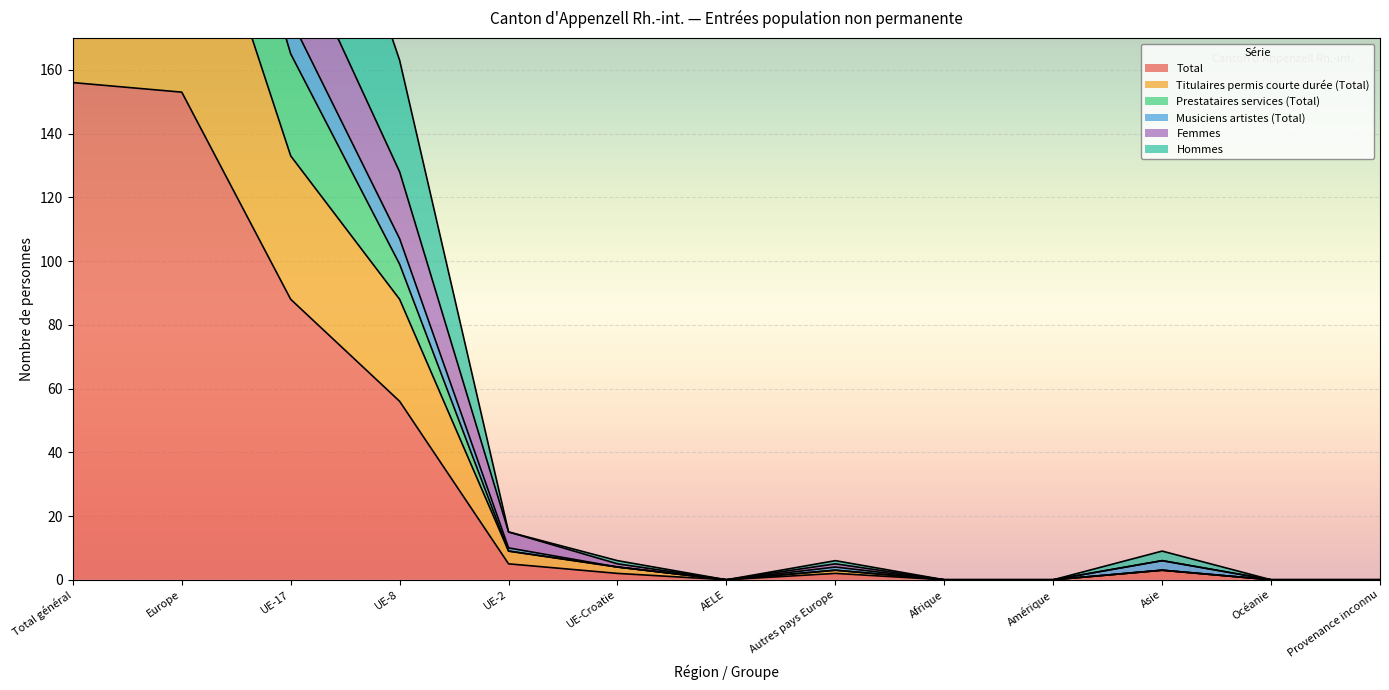

What is the highest value of the Total series?

156